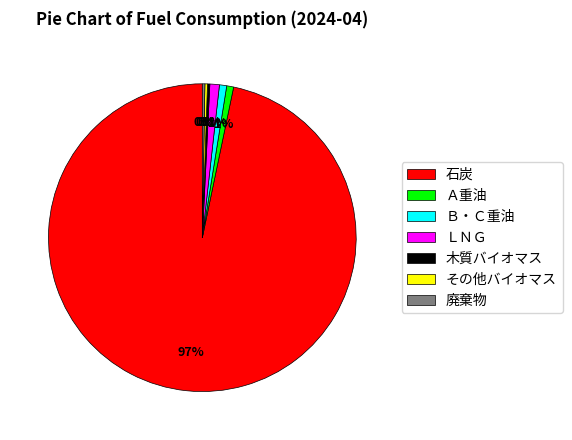

The Ｂ・Ｃ重油 slice represents 14% of the pie. True or false?

False